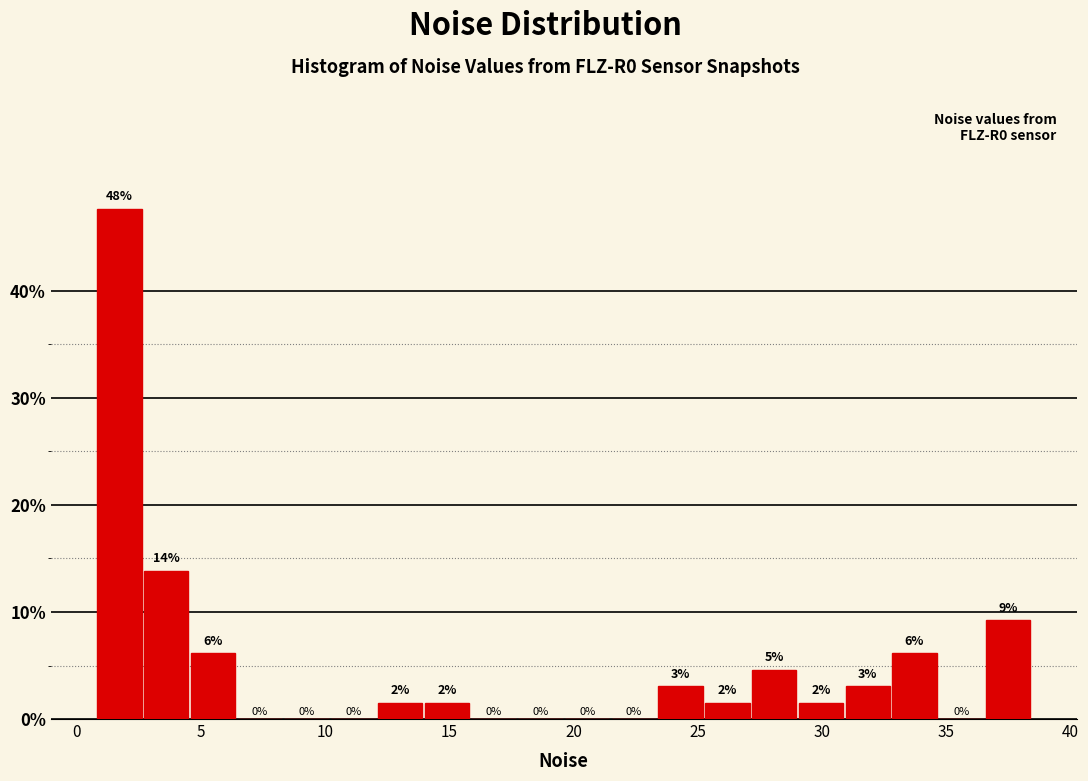

Read against the x-axis, roughly where is the centre of the tallest bar?

1.5